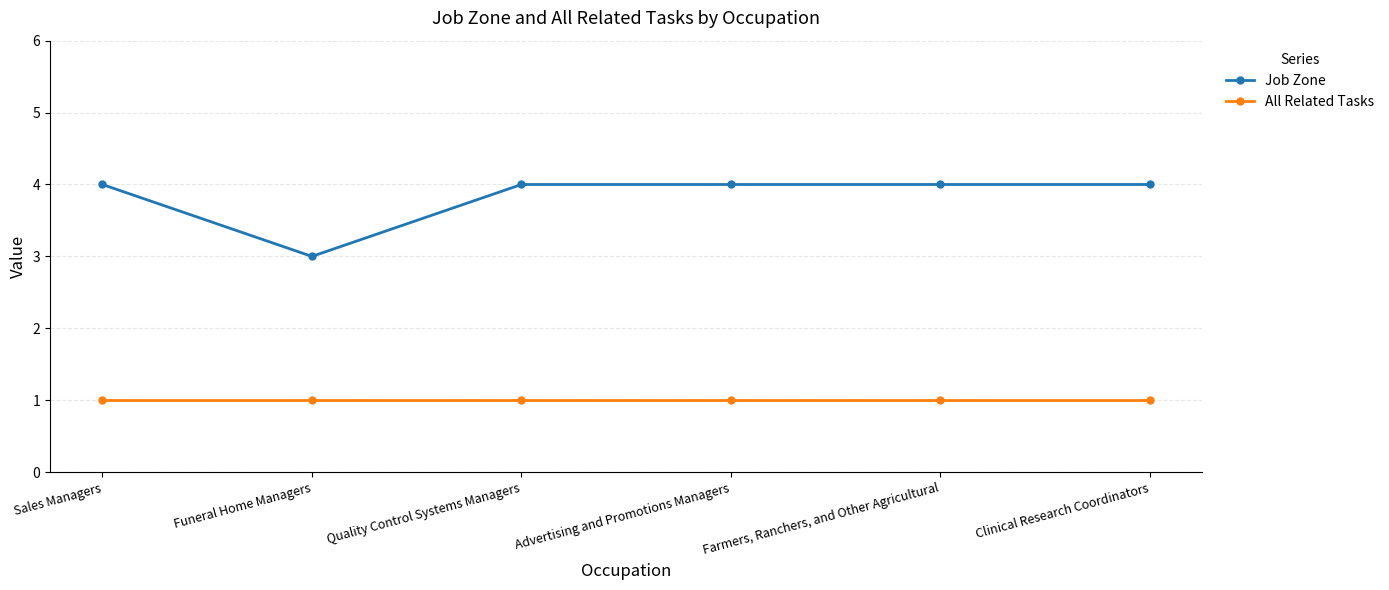

True or false: Job Zone has a value of 6 at Advertising and Promotions Managers.

False